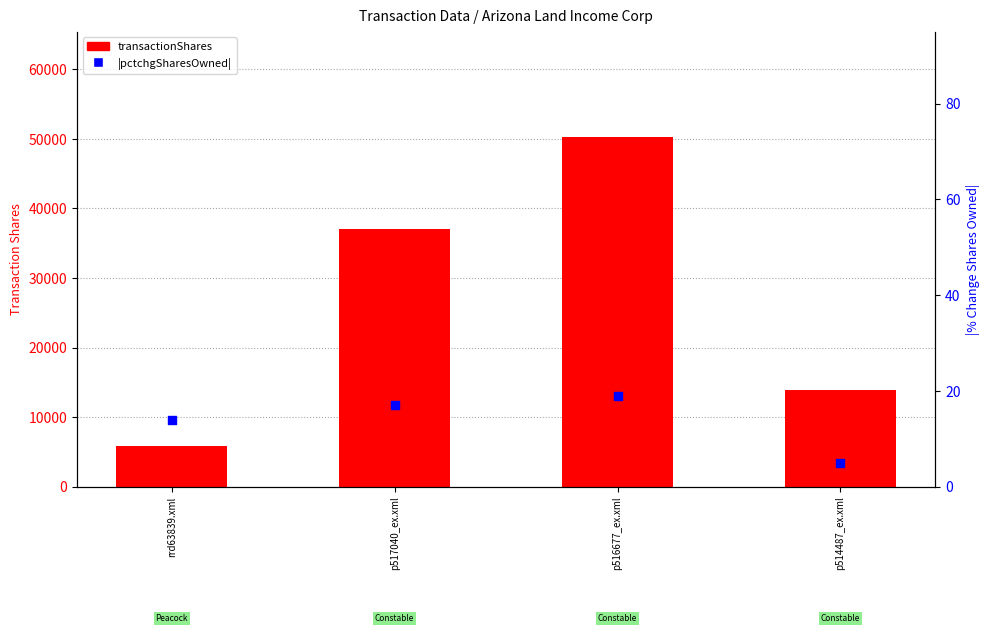

What is the total value across all series at p514487_ex.xml?

13905